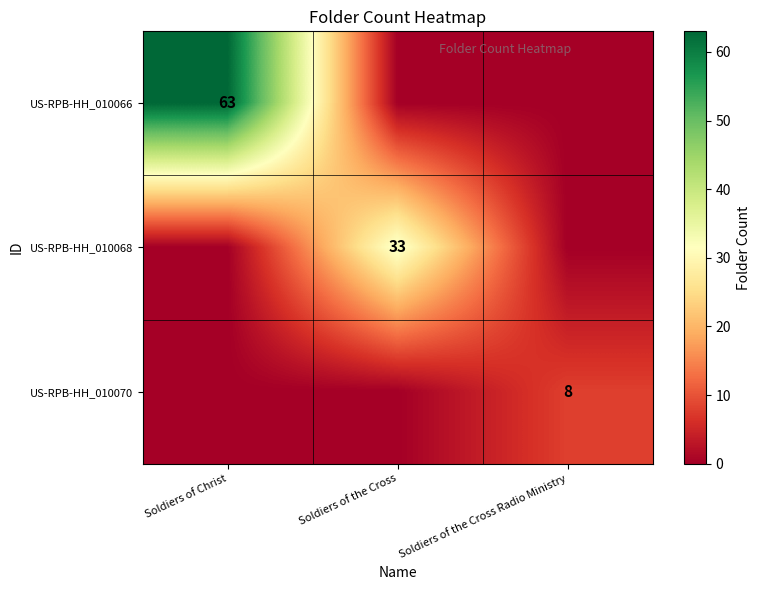

The value of US-RPB-HH_010068 at Soldiers of the Cross is 33. True or false?

True